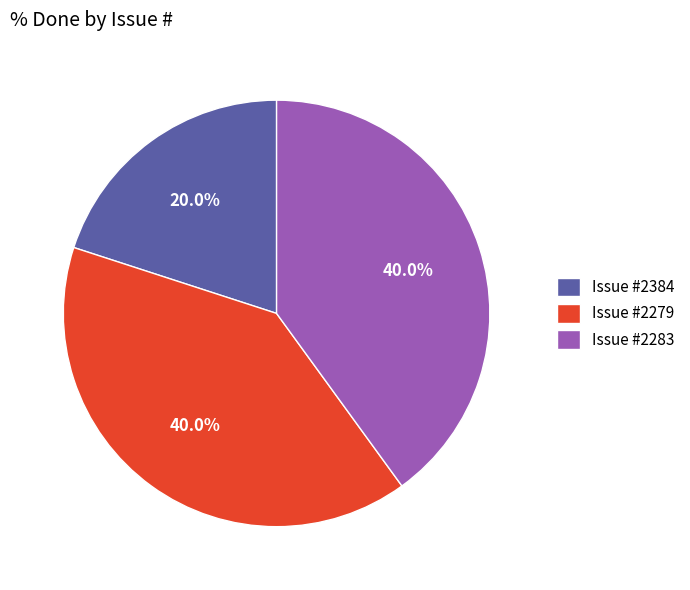

What is the smallest slice in the pie chart?

Issue #2384